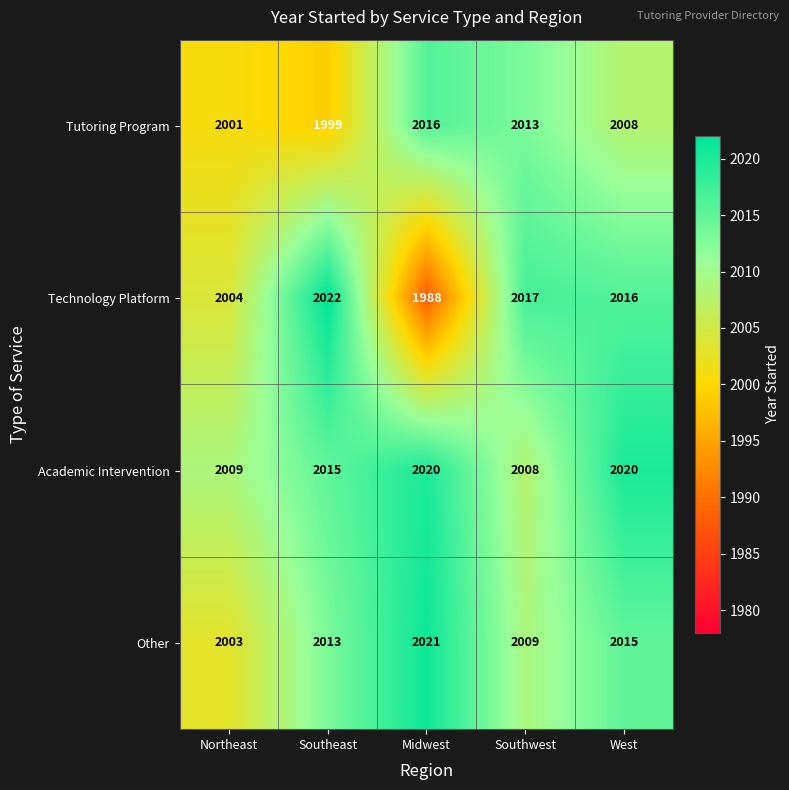

What is the difference between the second highest and minimum values in the Technology Platform series?

29